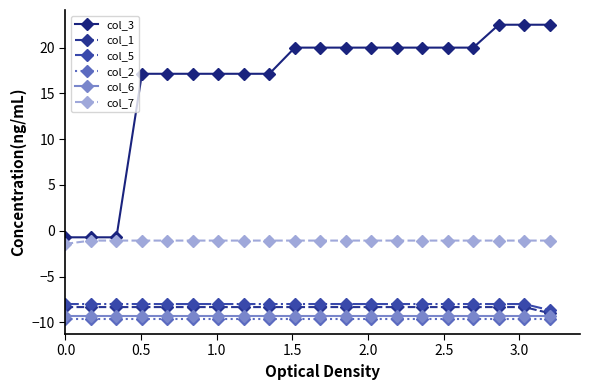

True or false: col_7 and col_1 cross at least once.

False